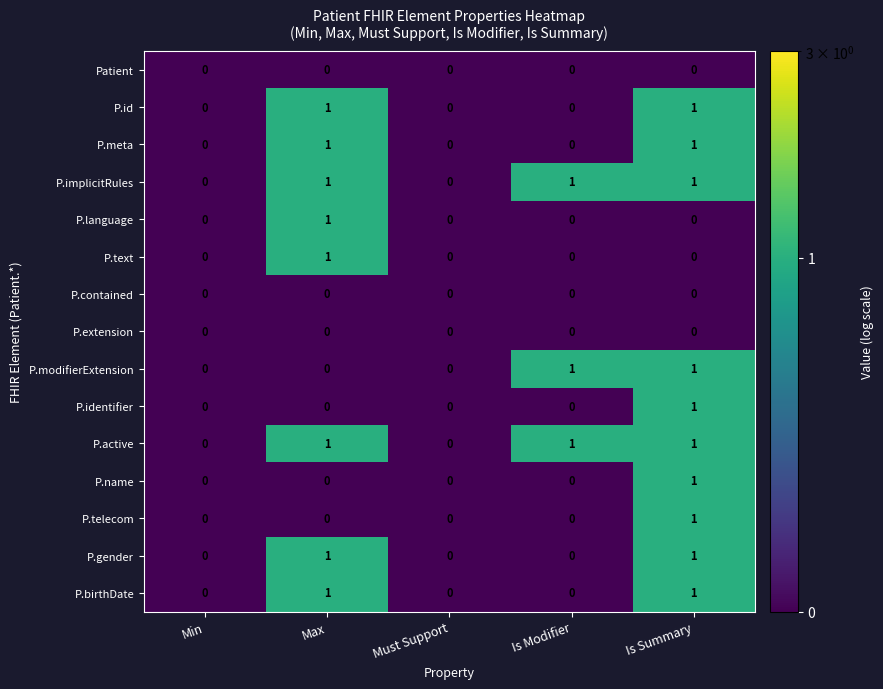

What is the total value across all series at Is Modifier?

3